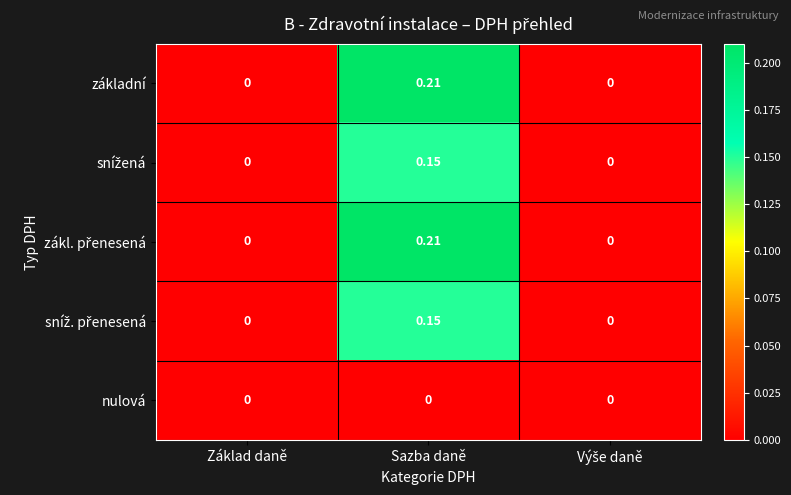

Which category has the highest value in the základní series?

Sazba daně